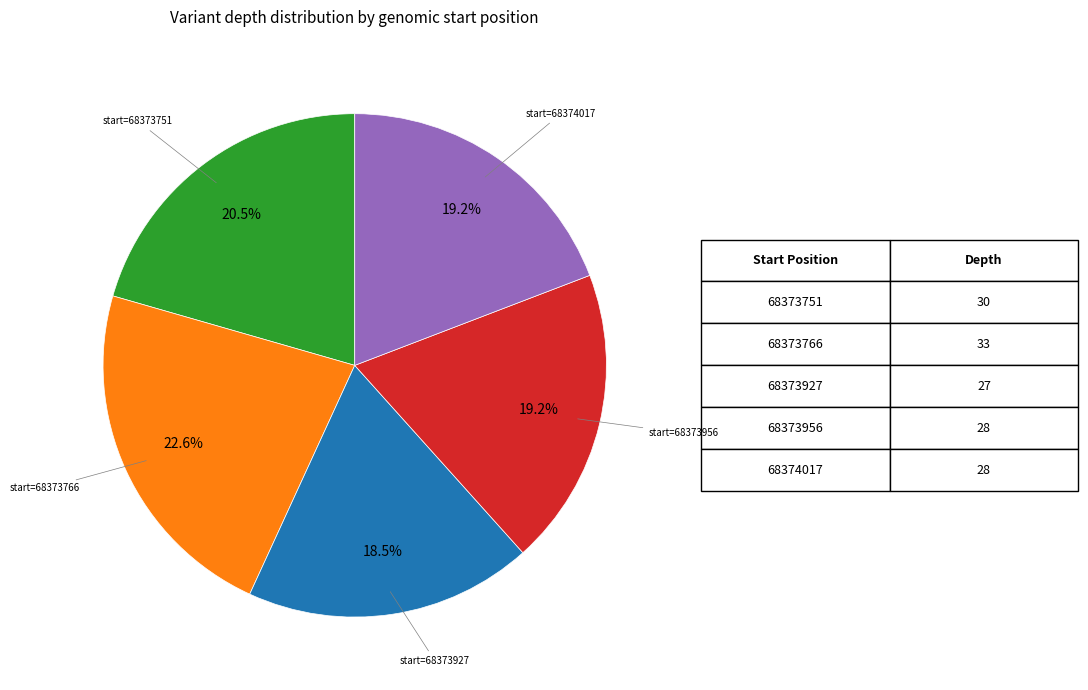

Does any single category account for the majority?

No